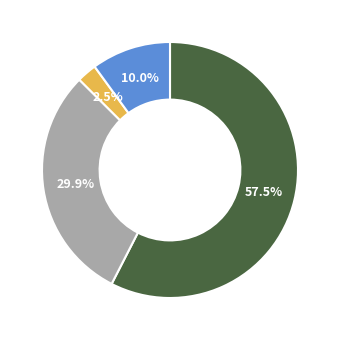

Is there a majority slice in this chart?

Yes